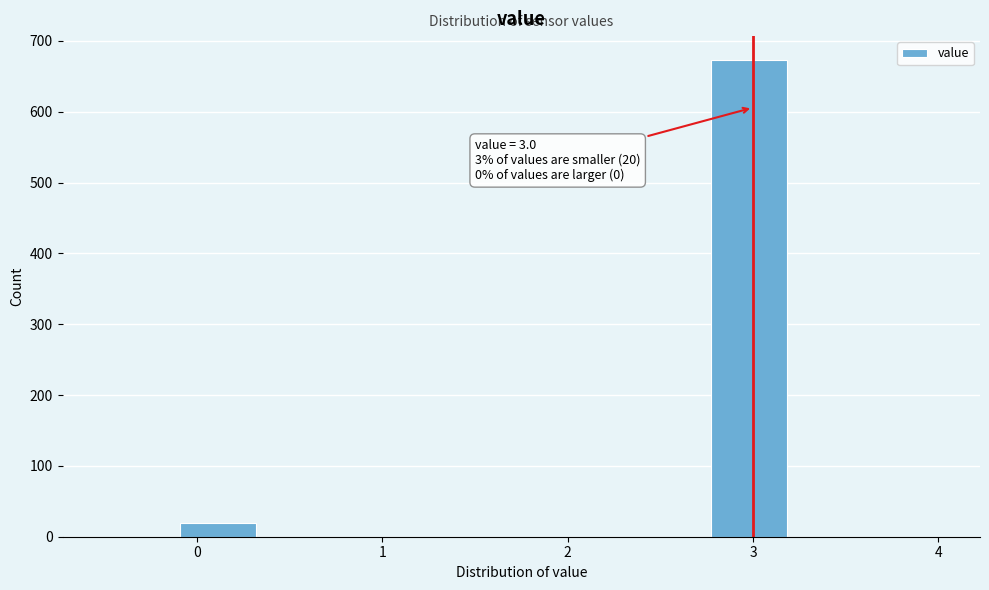

Over which range of the x-axis is the bar tallest?

2.8 to 3.2